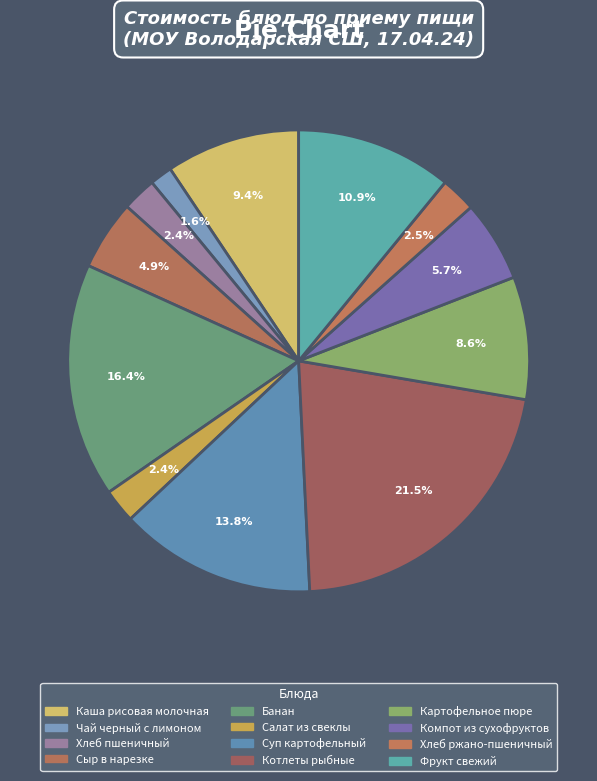

To the nearest percent, what portion does Банан represent?

16%